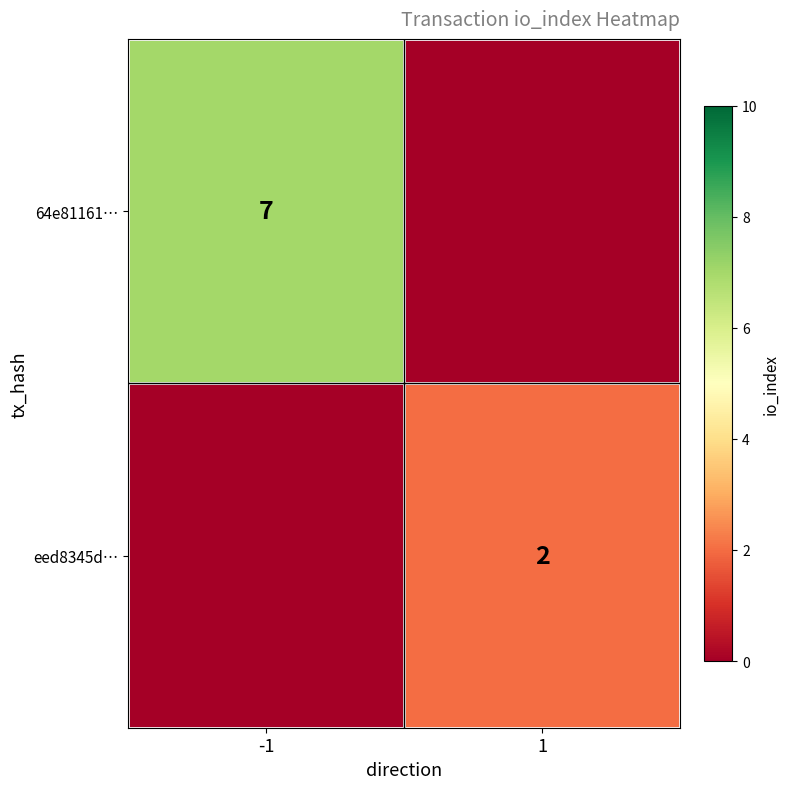

The eed8345d… series shows 1 at 1. True or false?

False